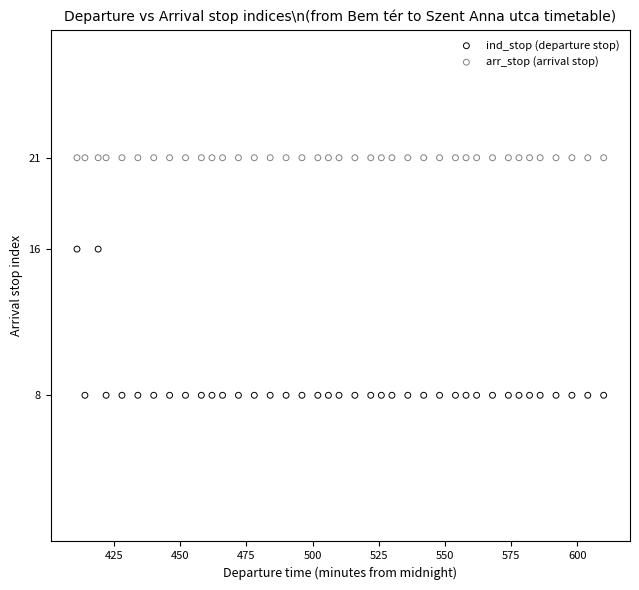

Which series contains the lowest Y value?

ind_stop (departure stop)